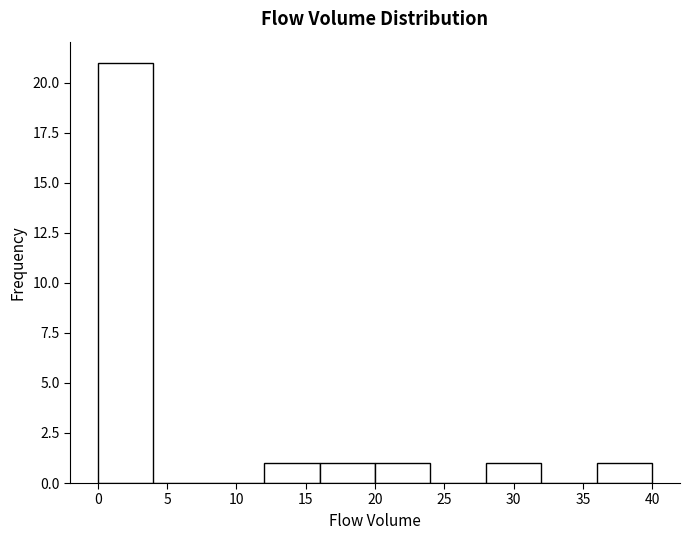

Reading left to right, transcribe this chart: for each bar, give the range it covers on the x-axis and its height. The values are not printed on the chart, so give them approximately, as read against the axis.

0 to 4: 21
4 to 8: 0
8 to 12: 0
12 to 16: 1
16 to 20: 1
20 to 24: 1
24 to 28: 0
28 to 32: 1
32 to 36: 0
36 to 40: 1